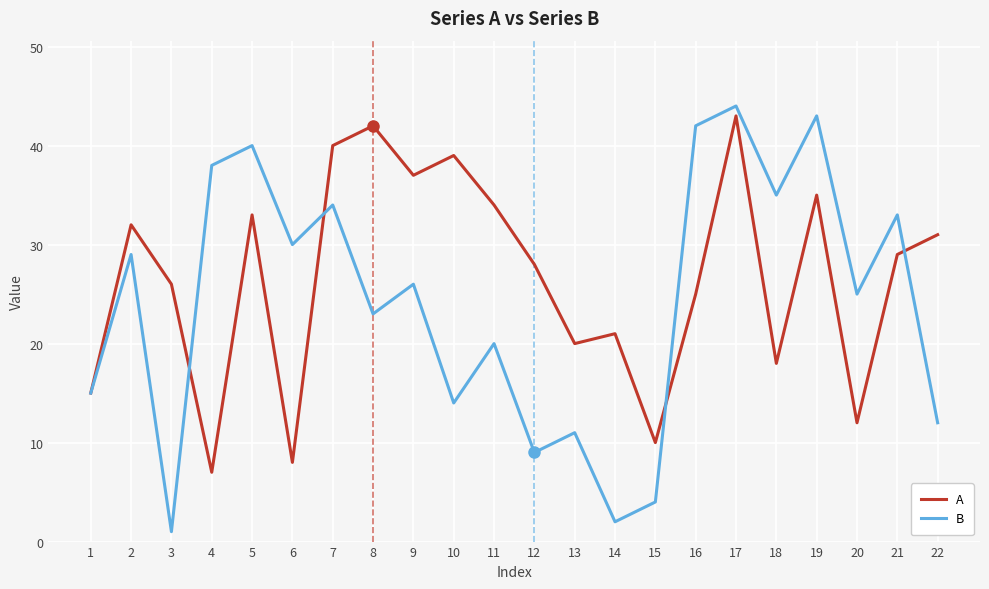

At 19, list the series in order from largest to smallest.

B, A